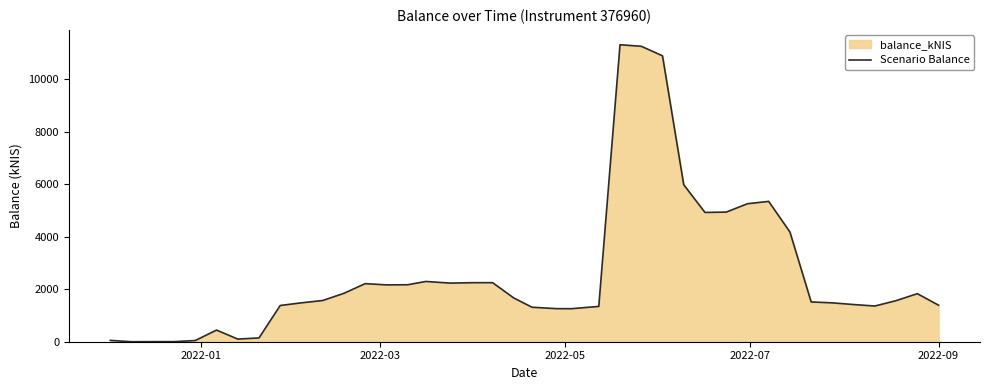

How many series are shown in this chart?

1